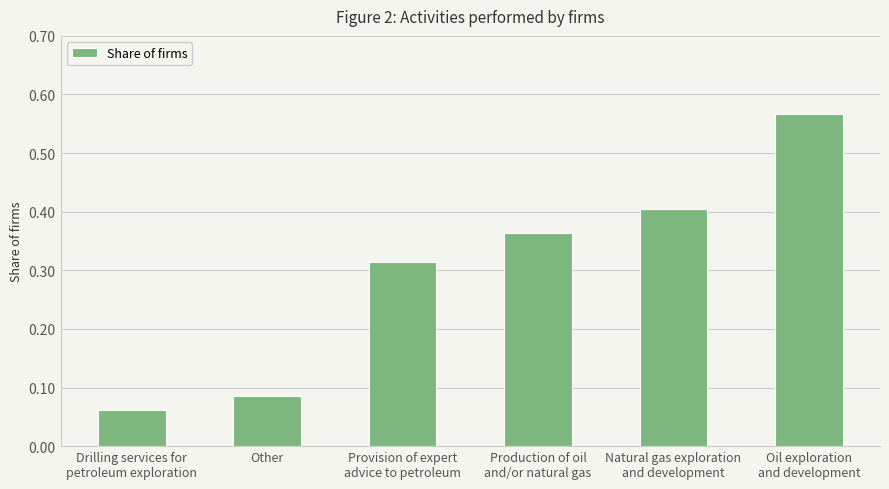

The chart shows a value of 0.5 at Production of oil
and/or natural gas. True or false?

False